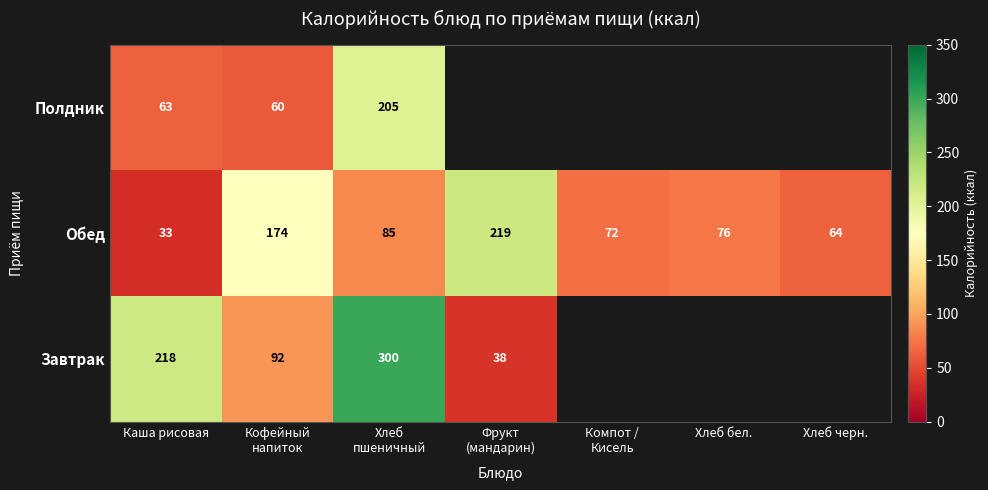

What is the highest value of the Обед series?

219